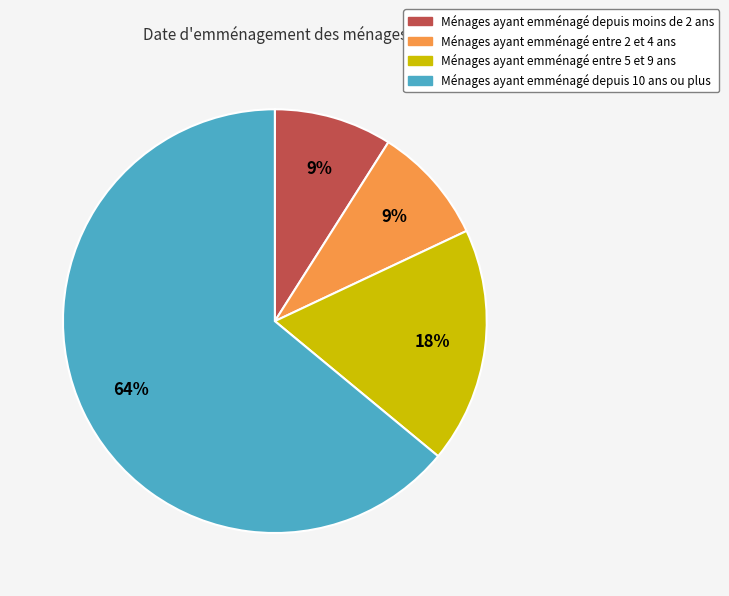

Does any single category account for the majority?

Yes